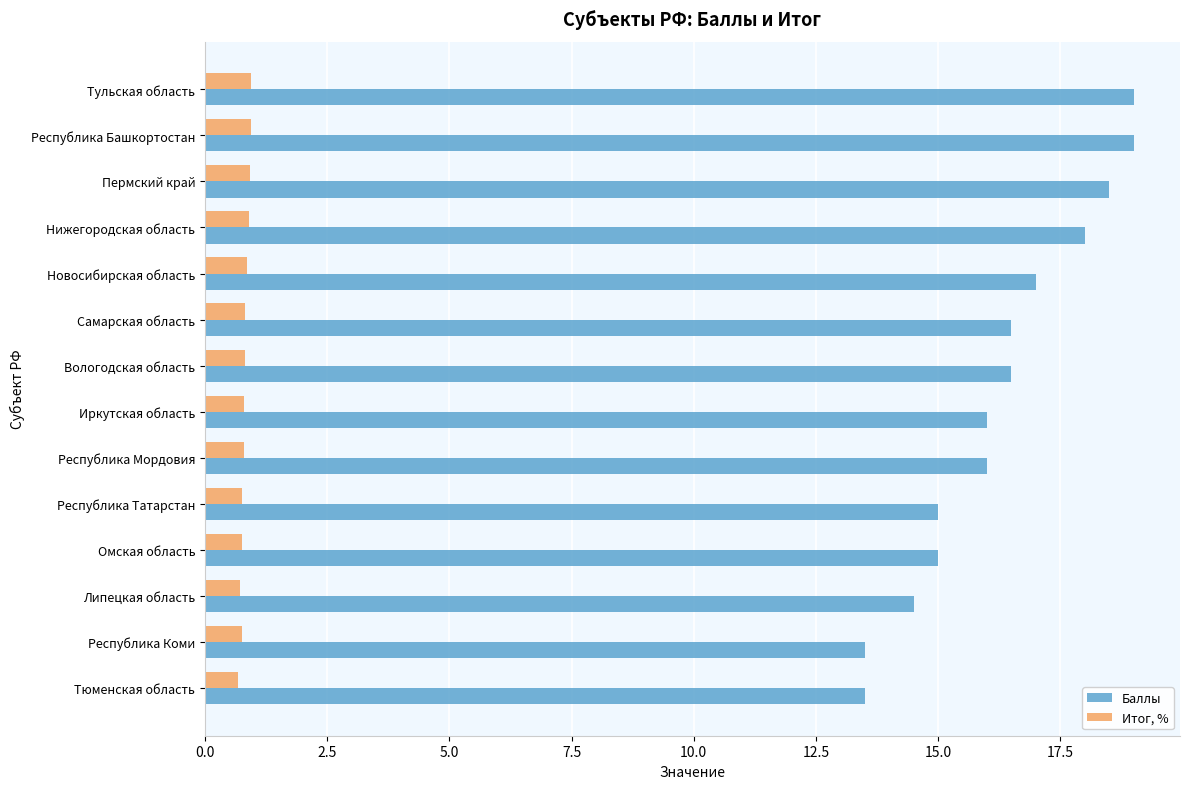

What is the sum of all Итог, % values?

11.5